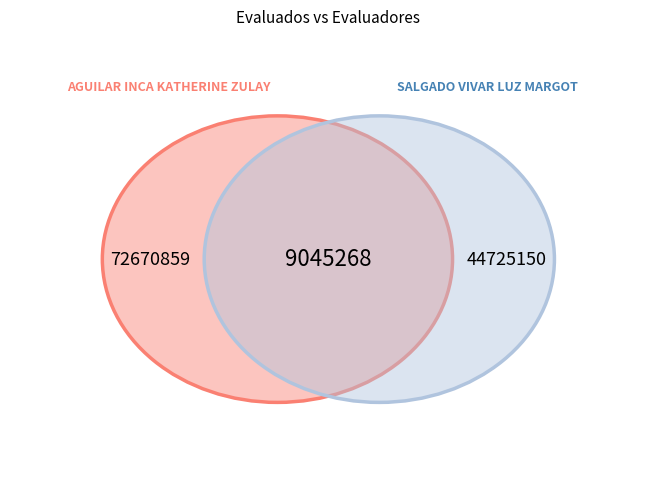

Is it true that SALGADO VIVAR LUZ MARGOT is 1% of the pie?

False